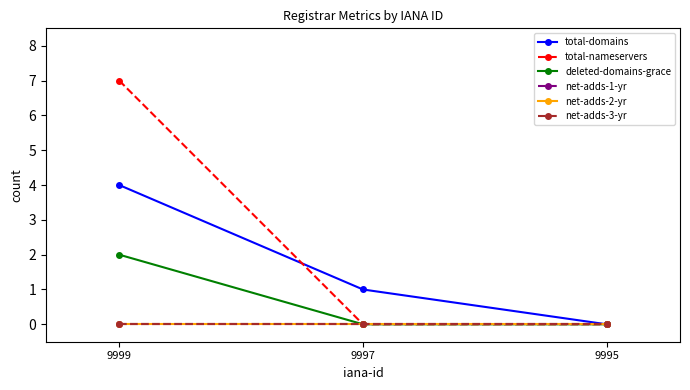

What are all the series names shown in the legend?

total-domains, total-nameservers, deleted-domains-grace, net-adds-1-yr, net-adds-2-yr, net-adds-3-yr